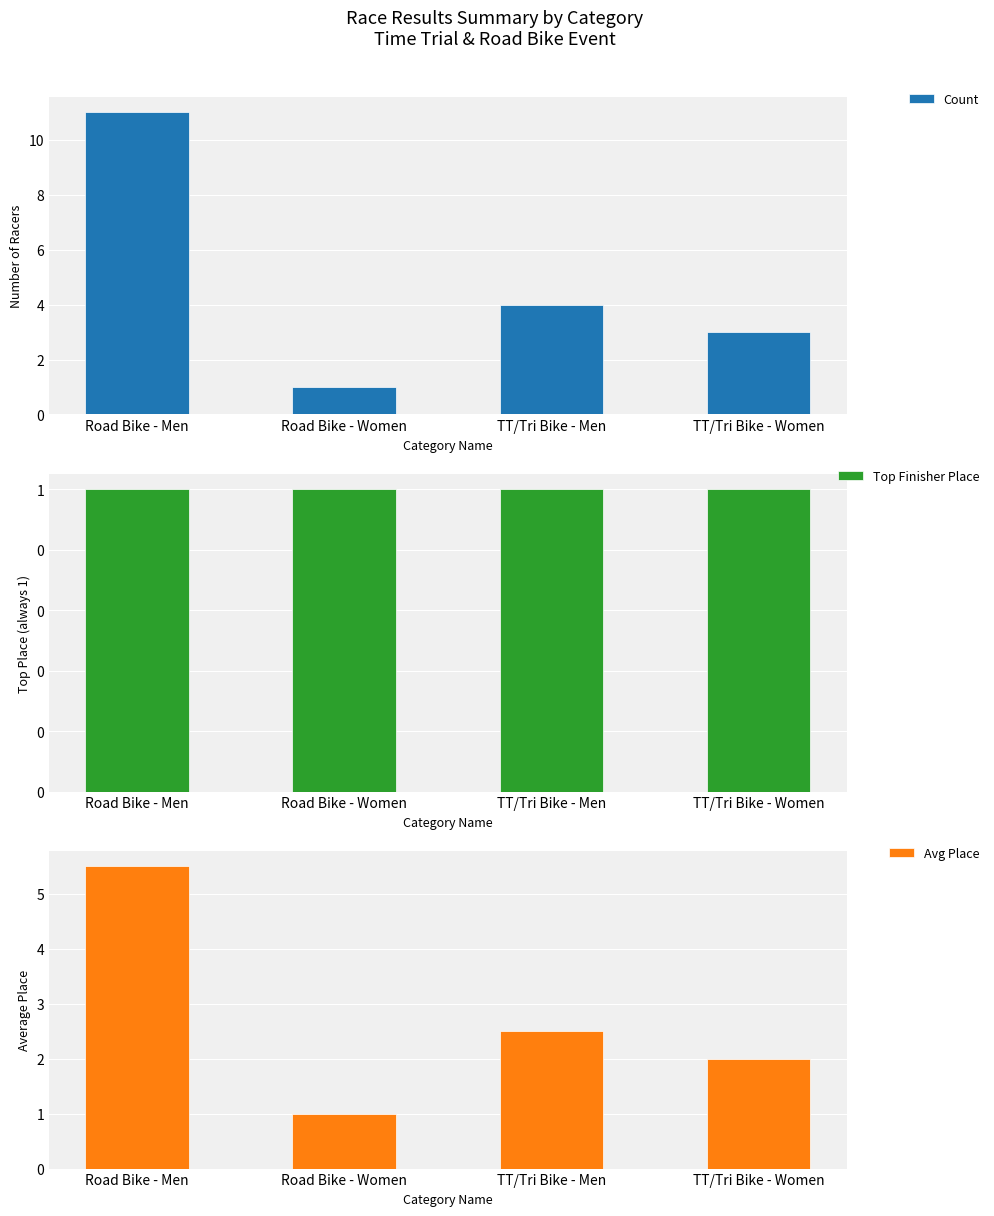

At how many categories does at least one series exceed 3?

2